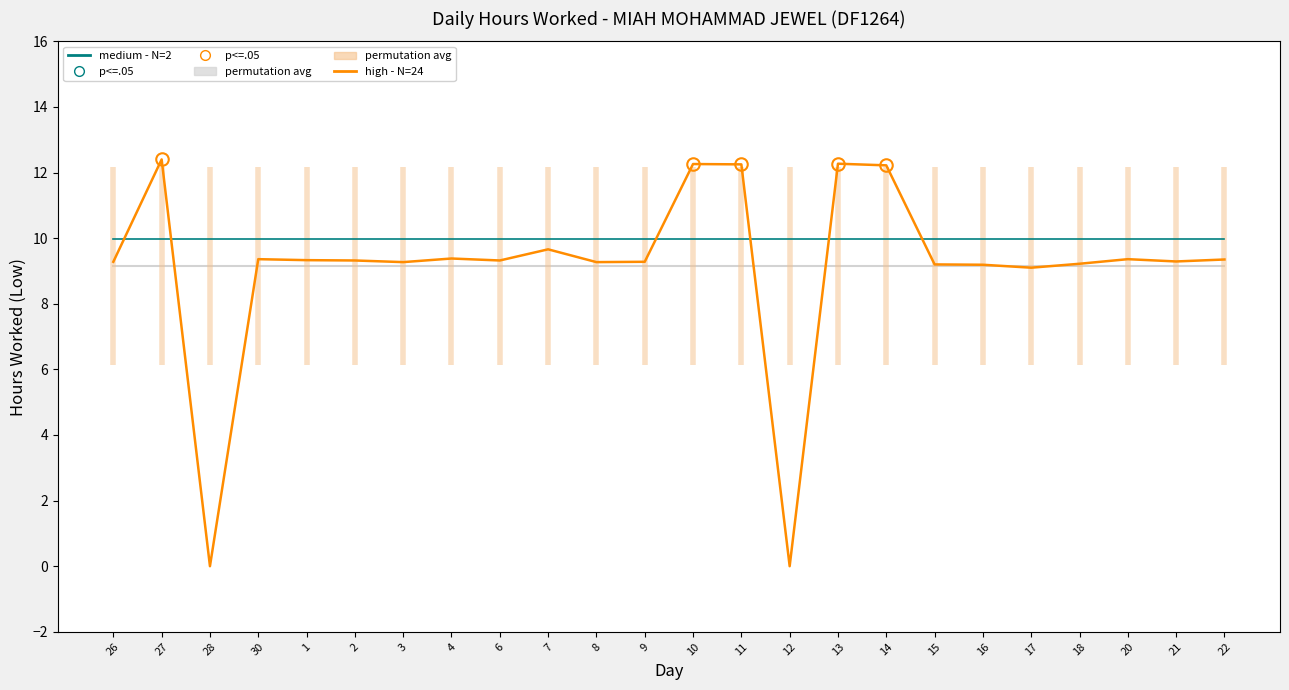

Which series has the largest range (max minus min)?

high - N=24